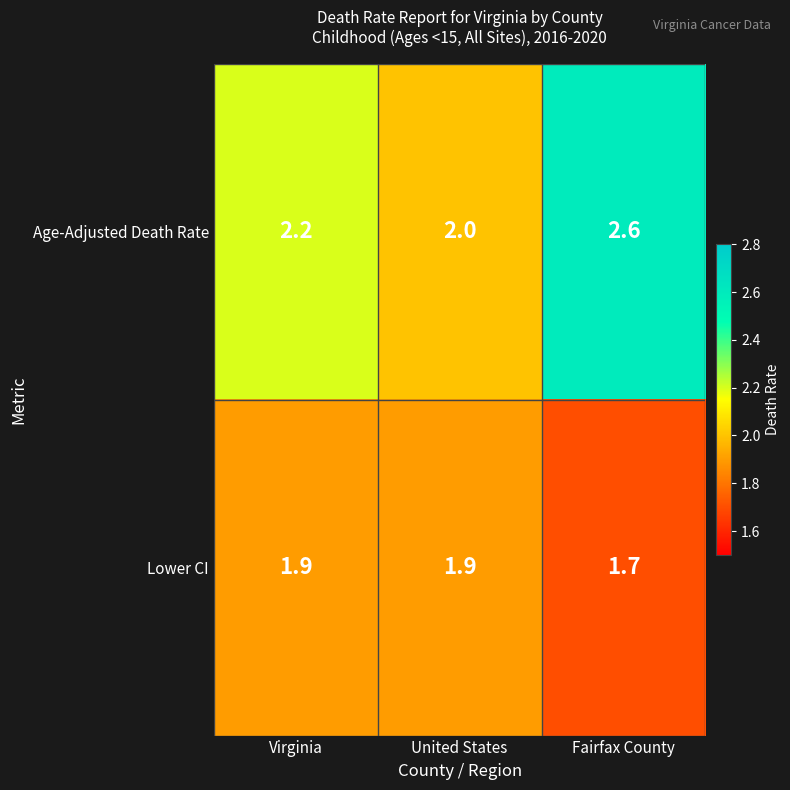

What value does the Age-Adjusted Death Rate series have at Fairfax County?

2.6